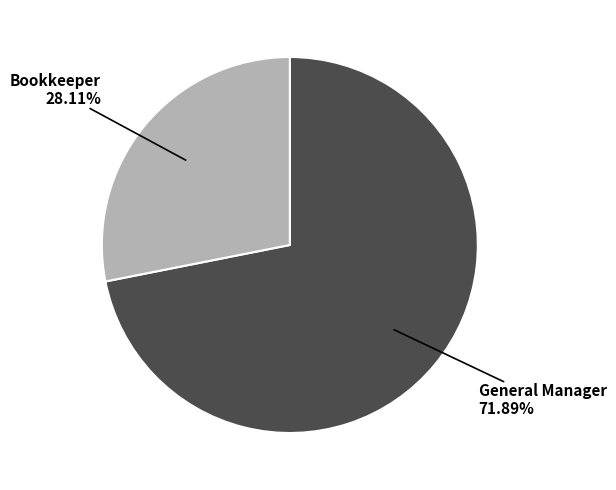

How many slices are in this pie chart?

2